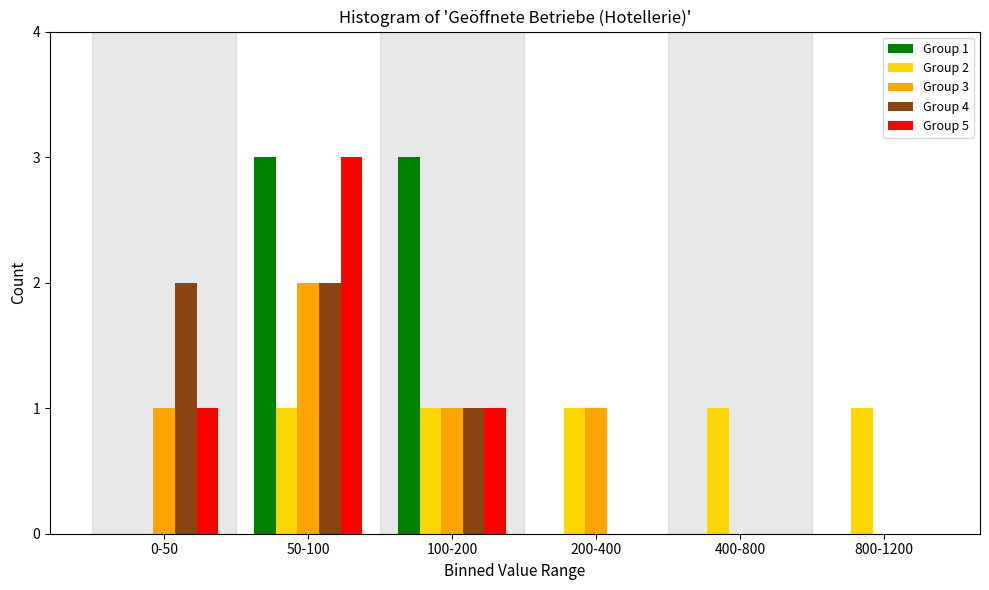

Reading left to right, list all the values displayed in this chart.

Group 1: 0-50=0	50-100=3	100-200=3	200-400=0	400-800=0	800-1200=0
Group 2: 0-50=0	50-100=1	100-200=1	200-400=1	400-800=1	800-1200=1
Group 3: 0-50=1	50-100=2	100-200=1	200-400=1	400-800=0	800-1200=0
Group 4: 0-50=2	50-100=2	100-200=1	200-400=0	400-800=0	800-1200=0
Group 5: 0-50=1	50-100=3	100-200=1	200-400=0	400-800=0	800-1200=0